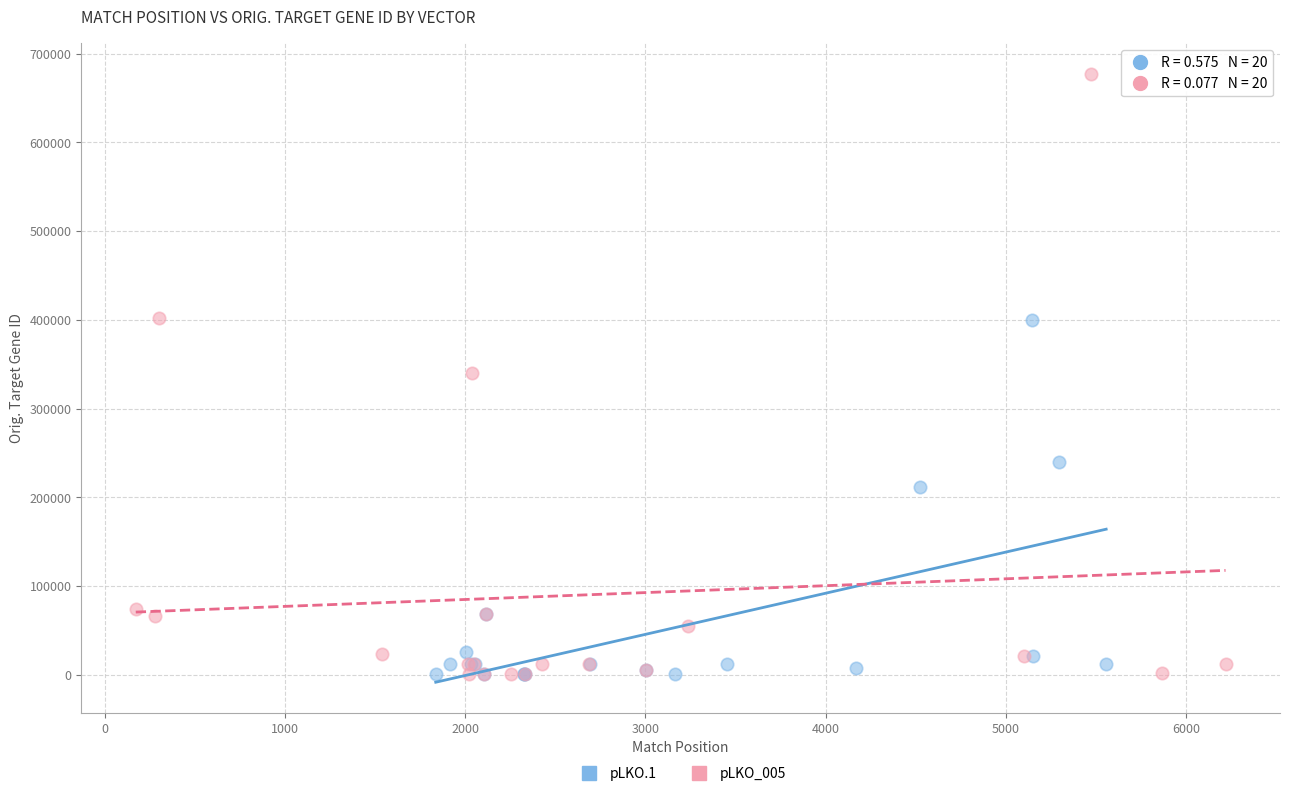

Which series contains the highest Y value?

pLKO_005